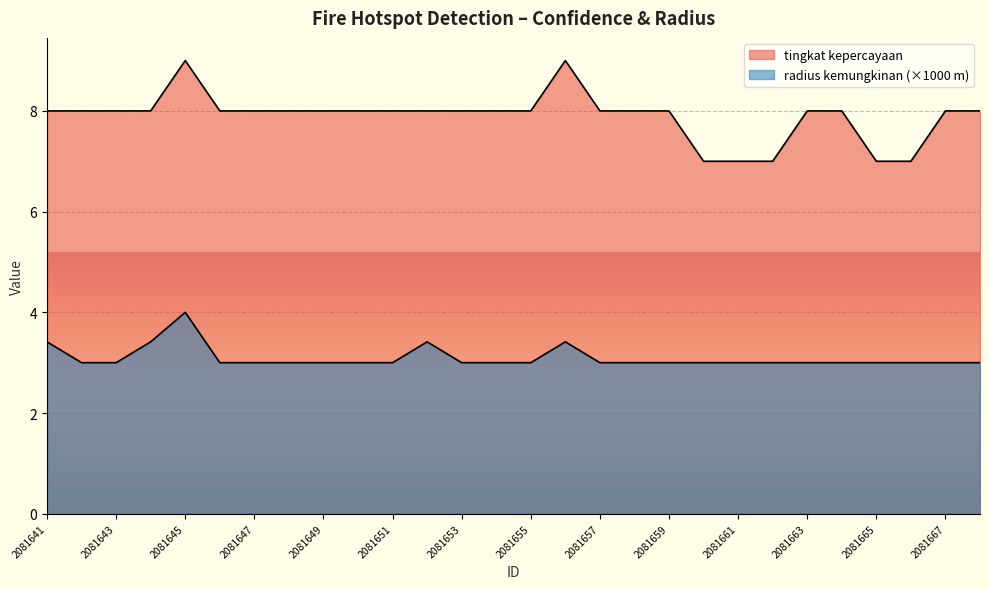

Reading left to right, transcribe all the data shown in this chart.

tingkat kepercayaan: 8.0	8.0	8.0	8.0	9.0	8.0	8.0	8.0	8.0	8.0	8.0	8.0	8.0	8.0	8.0	9.0	8.0	8.0	8.0	7.0	7.0	7.0	8.0	8.0	7.0	7.0	8.0	8.0
radius kemungkinan: 3.4	3.0	3.0	3.4	4.0	3.0	3.0	3.0	3.0	3.0	3.0	3.4	3.0	3.0	3.0	3.4	3.0	3.0	3.0	3.0	3.0	3.0	3.0	3.0	3.0	3.0	3.0	3.0